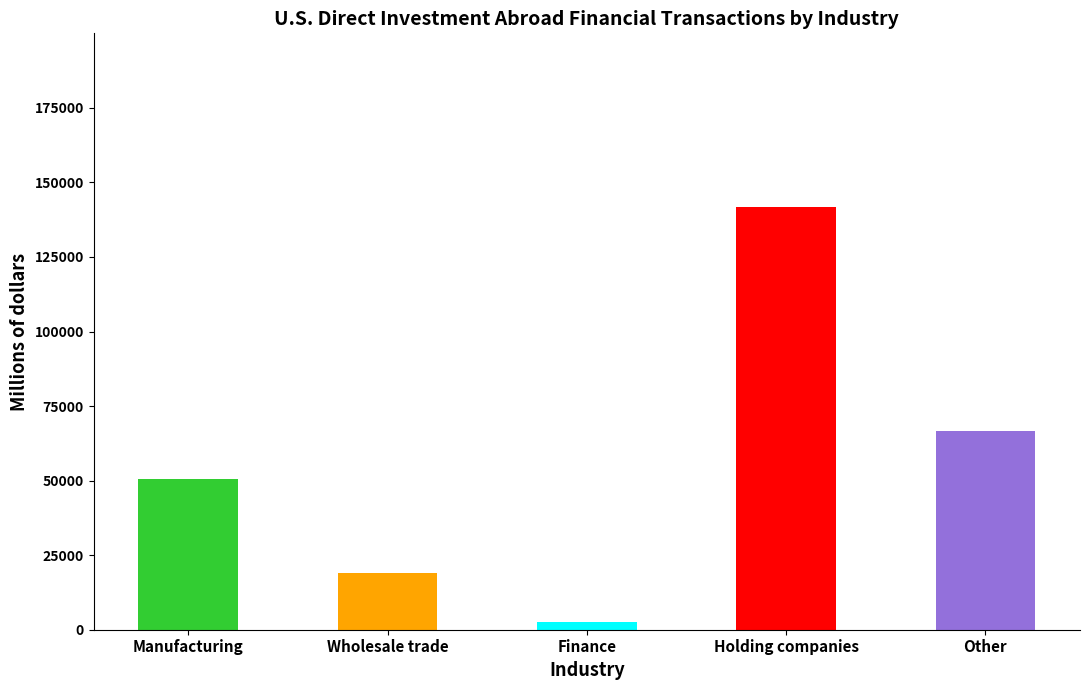

What is the greatest value displayed?

141802